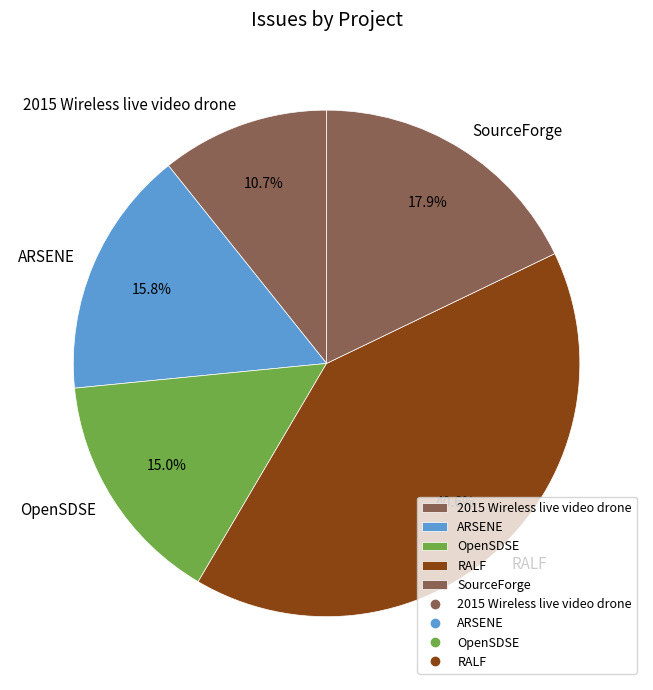

How many segments does this pie chart have?

5